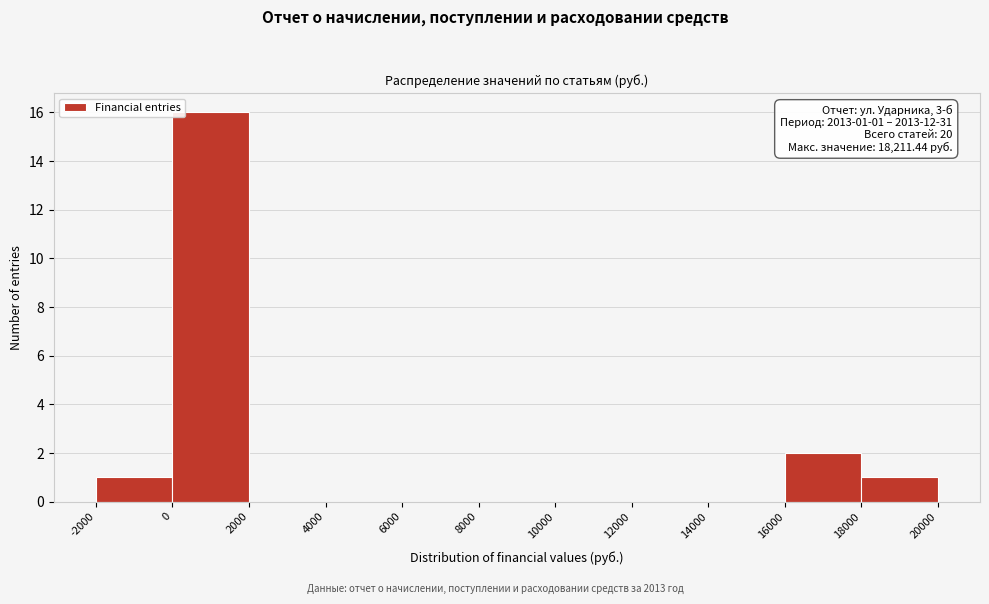

Which range on the x-axis has the tallest bar?

0 to 2000